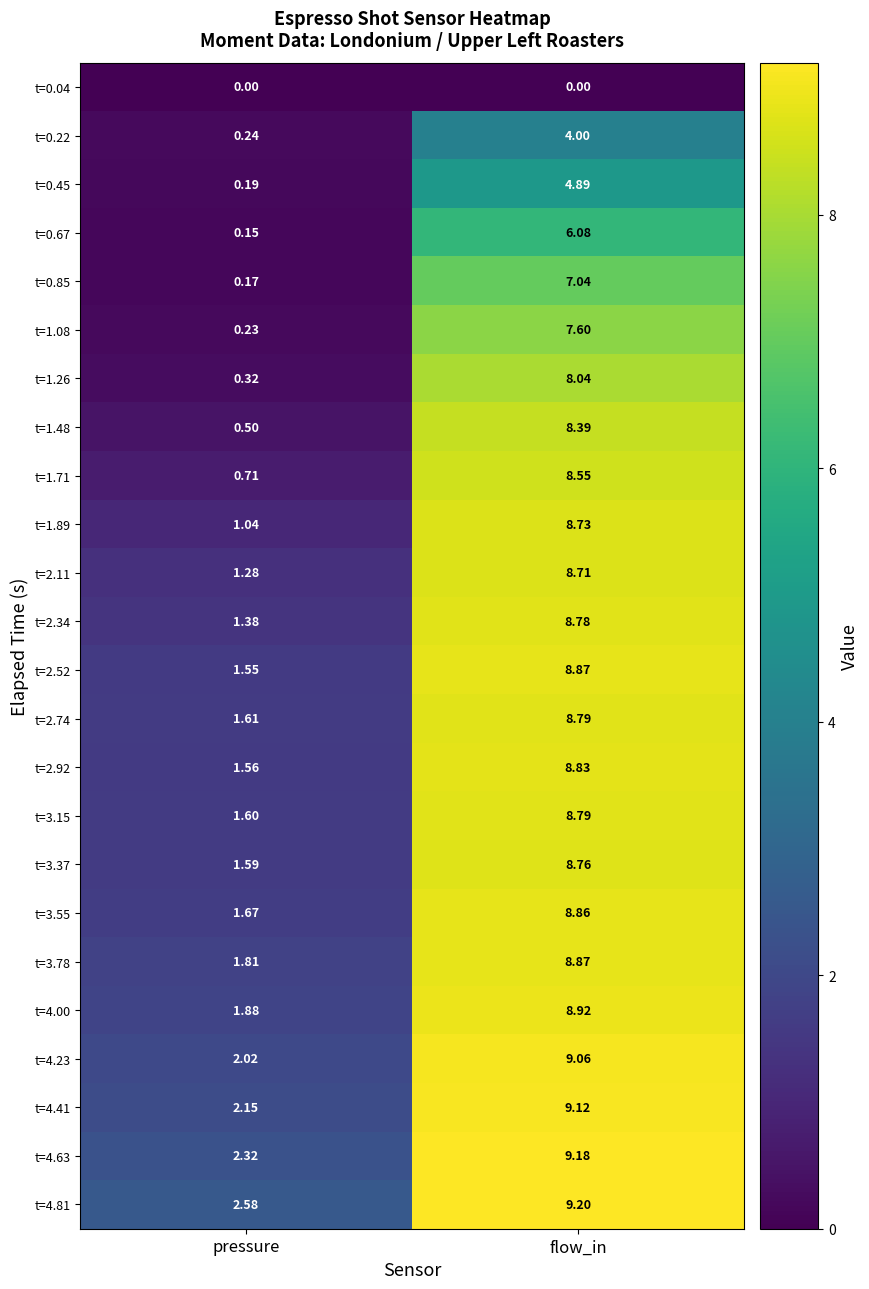

What is the difference between the highest and lowest values at flow_in?

9.2